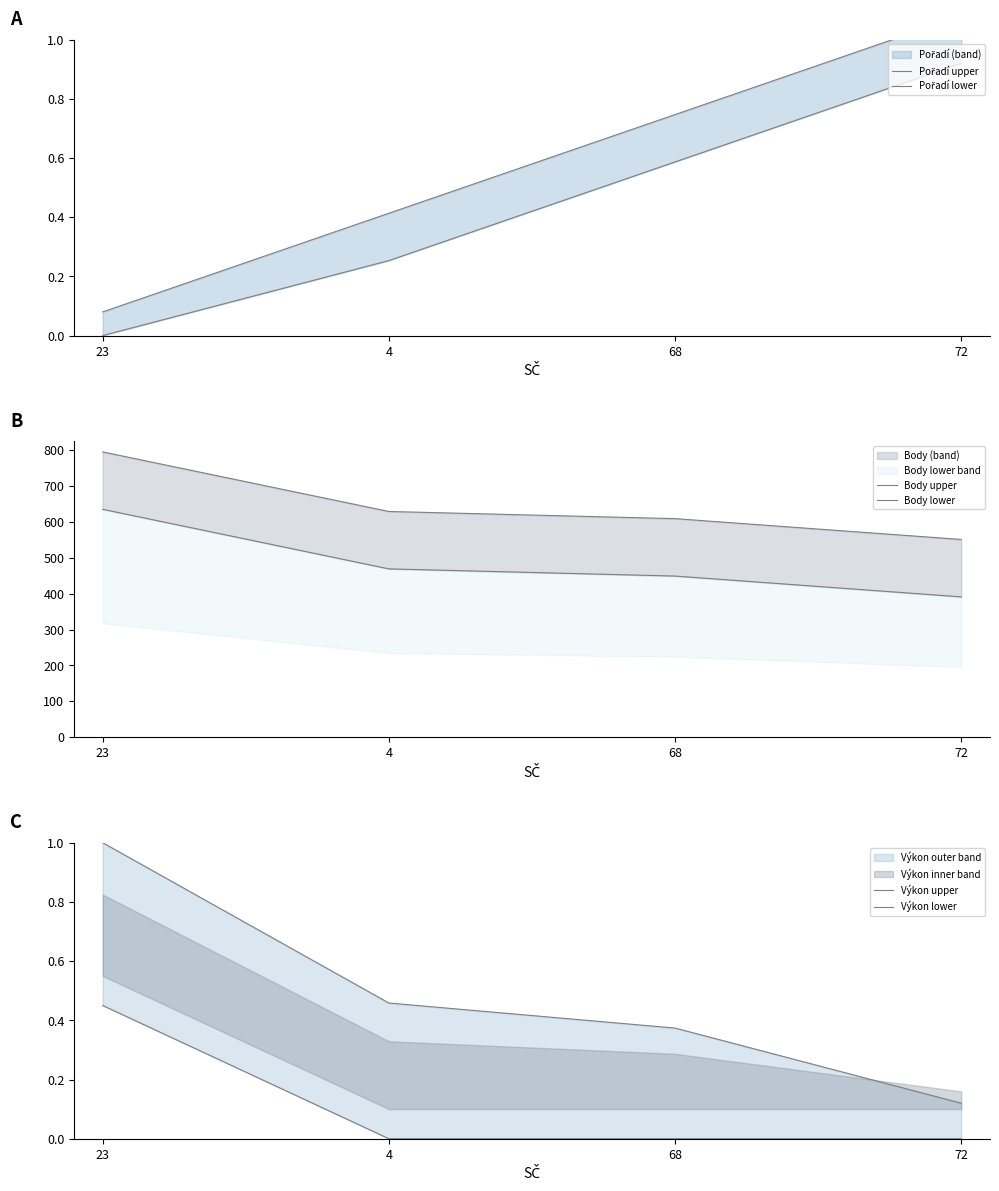

How many categories are shown in the chart?

4